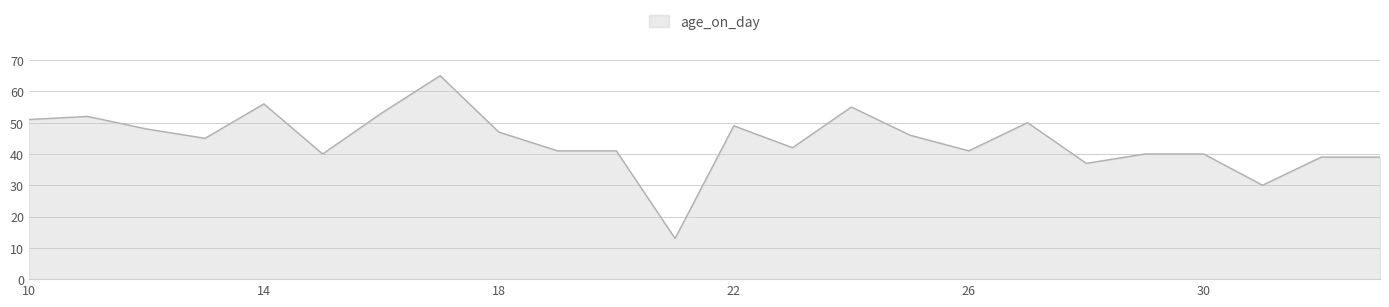

Reading left to right, what are all the values shown in this chart?

51	52	48	45	56	40	53	65	47	41	41	13	49	42	55	46	41	50	37	40	40	30	39	39